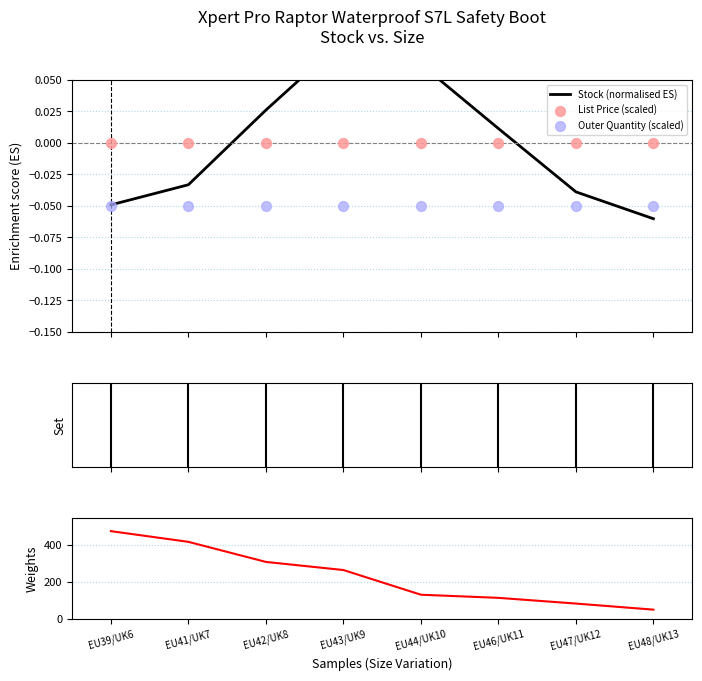

At which category is the sum across all series the highest?

EU39/UK6